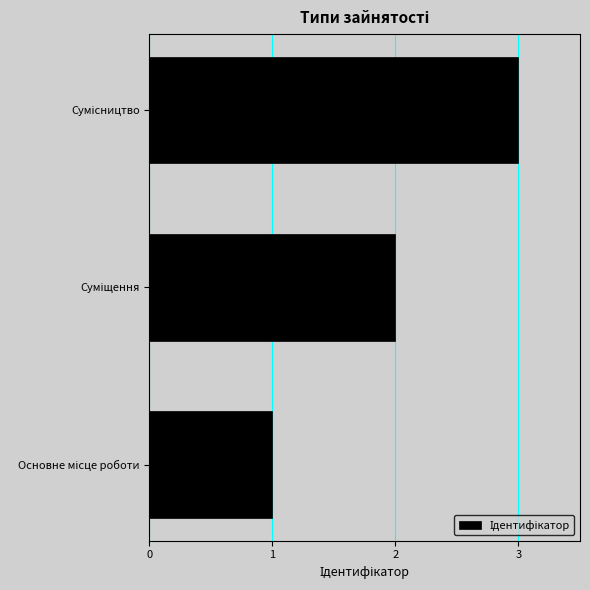

How many data points does each series have?

3